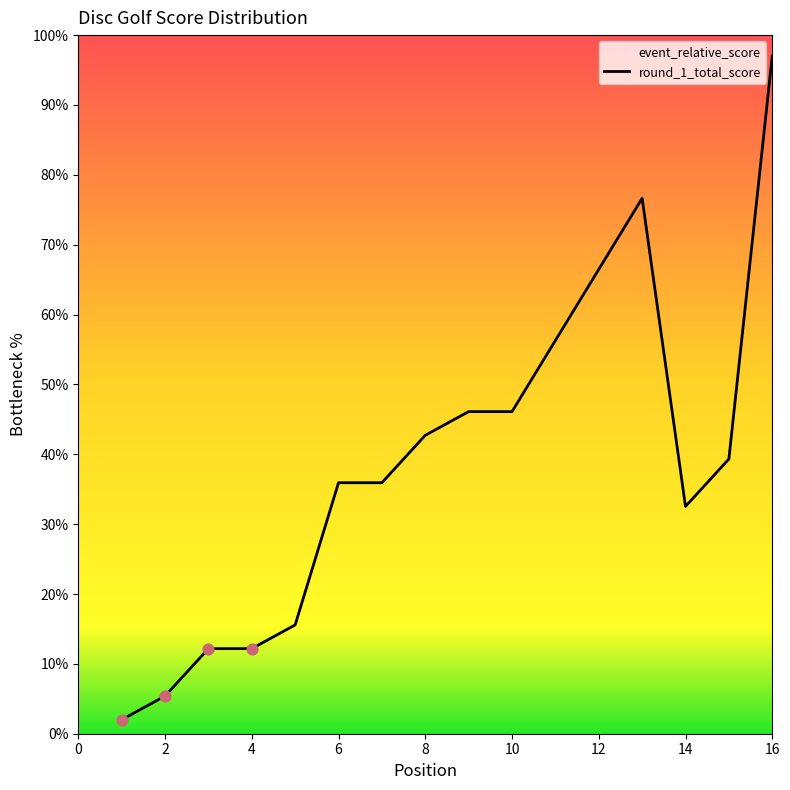

What is the ratio of the value at 16 to the value at 12?

1.5